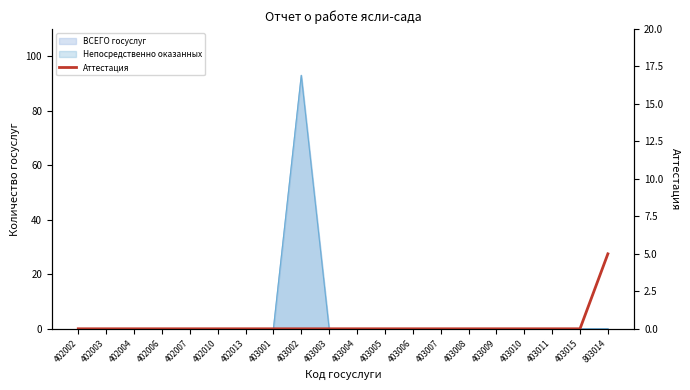

Reading right to left, extract all data points from this chart.

5	0	0	0	0	0	0	0	0	0	0	0	0	0	0	0	0	0	0	0